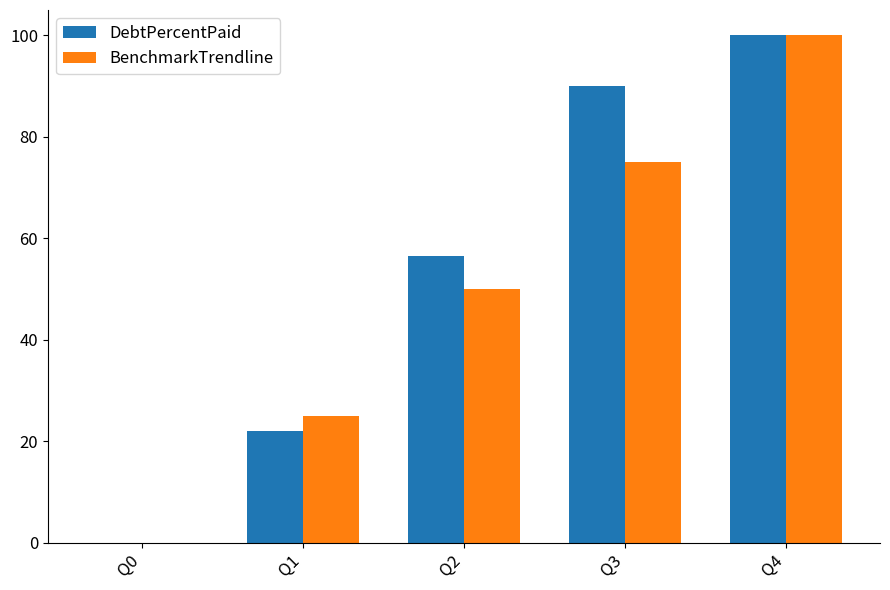

What is the sum of the BenchmarkTrendline values at Q1 and Q2?

75.0